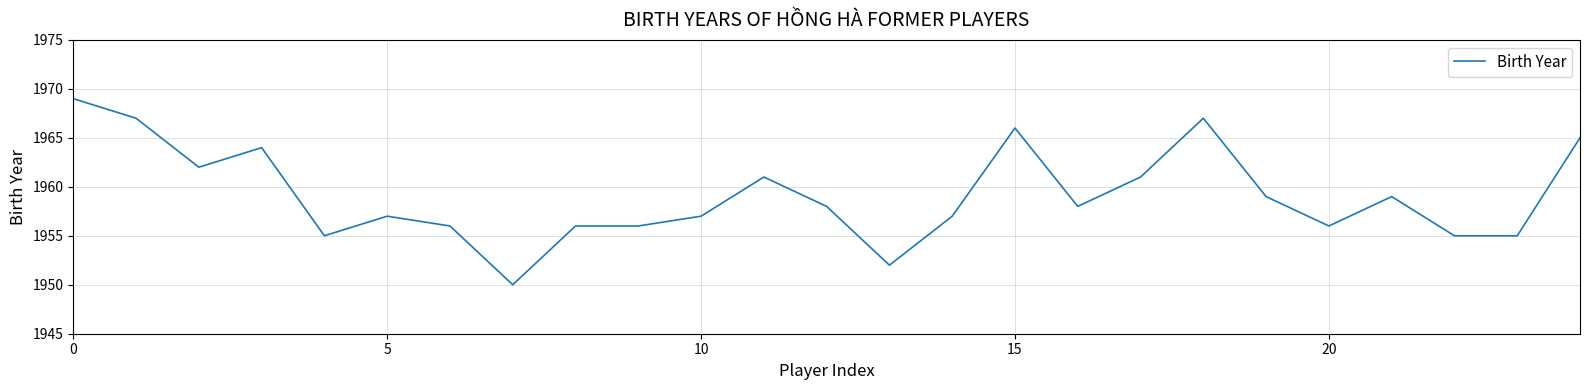

How many lines are shown in the chart?

1